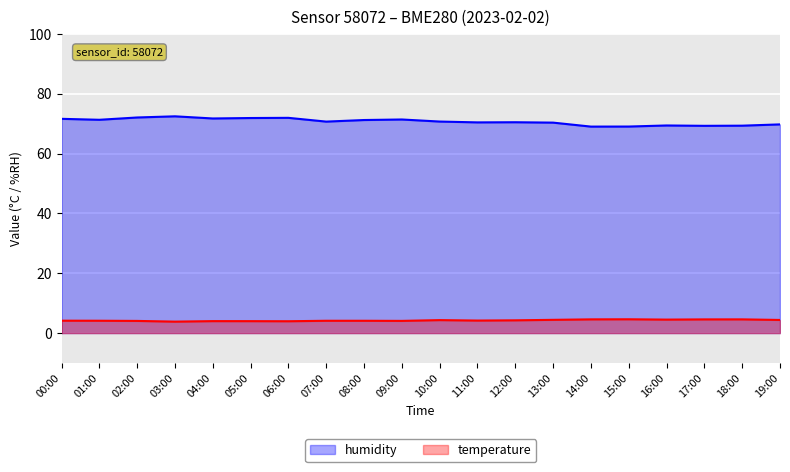

What is the value of the temperature point at the 11th from the left?

4.3